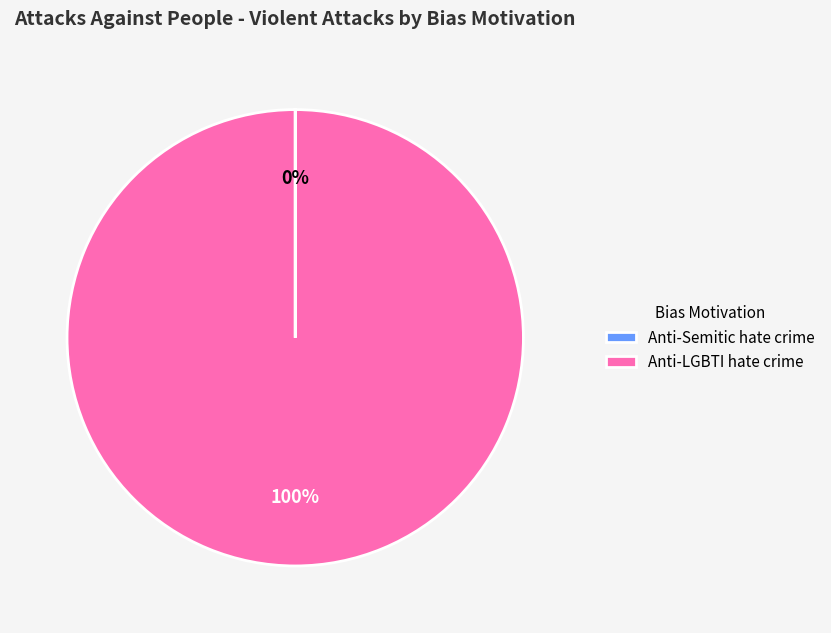

Which category has the biggest portion of the pie?

Anti-LGBTI hate crime